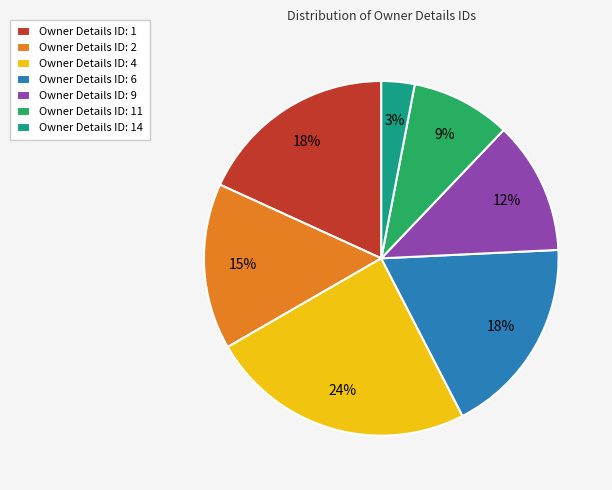

Which has a higher value, Owner Details ID: 1 or Owner Details ID: 2?

Owner Details ID: 1